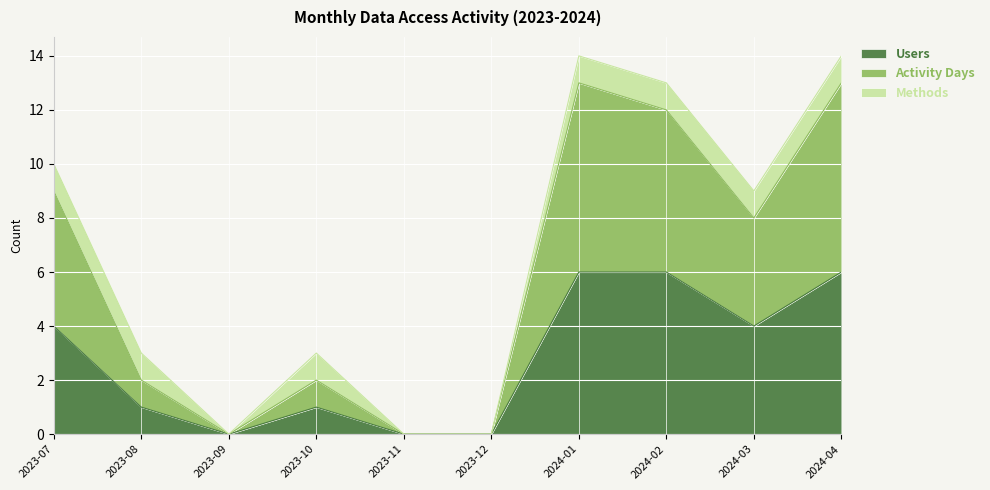

How many values in Activity Days are above zero?

7